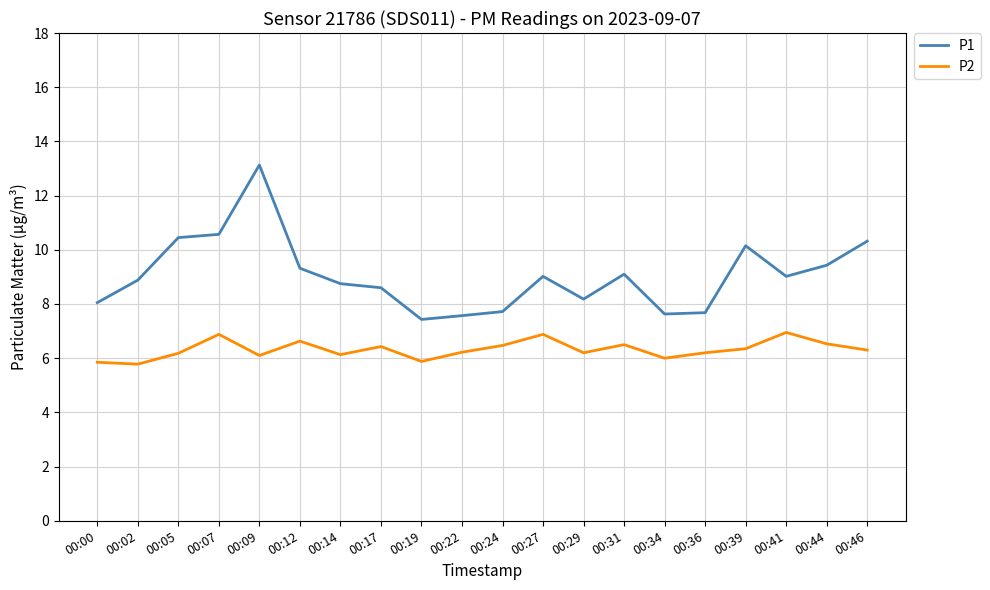

Which category has the highest value across all series?

00:09